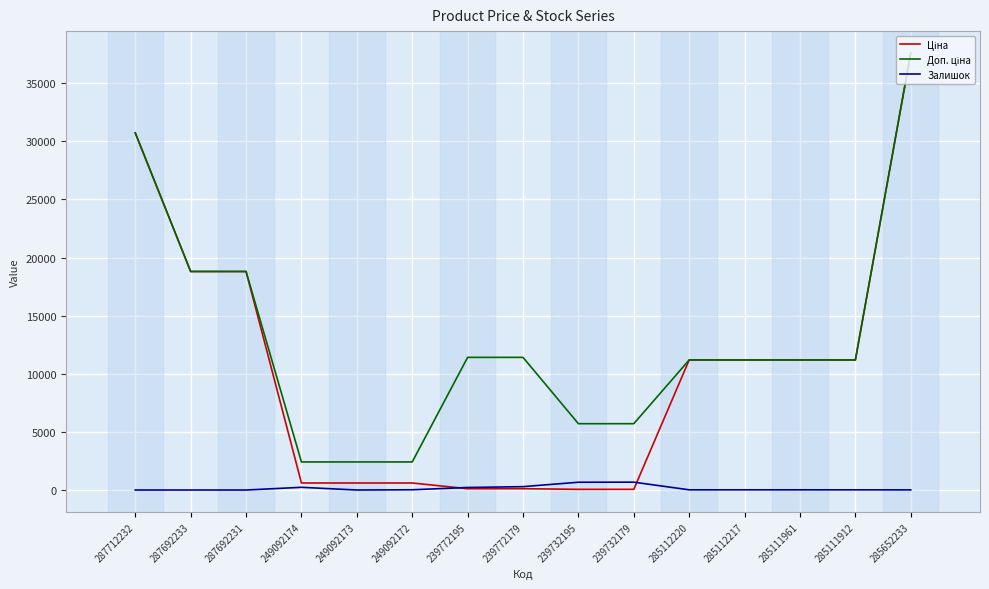

What is the spread (max minus min) of values at 287712232?

30717.1